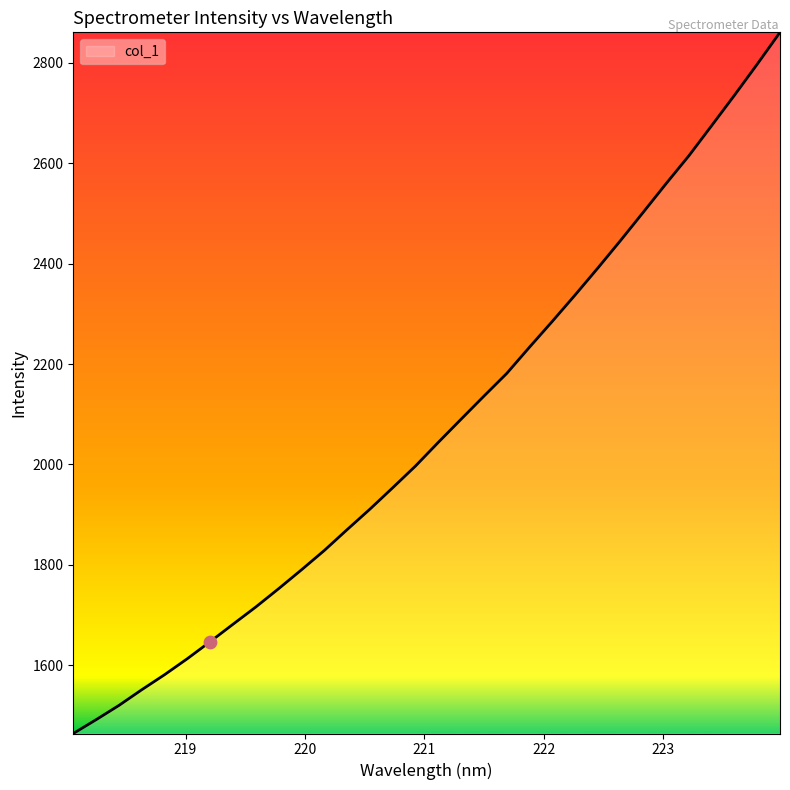

What is the smallest value displayed?

1464.1